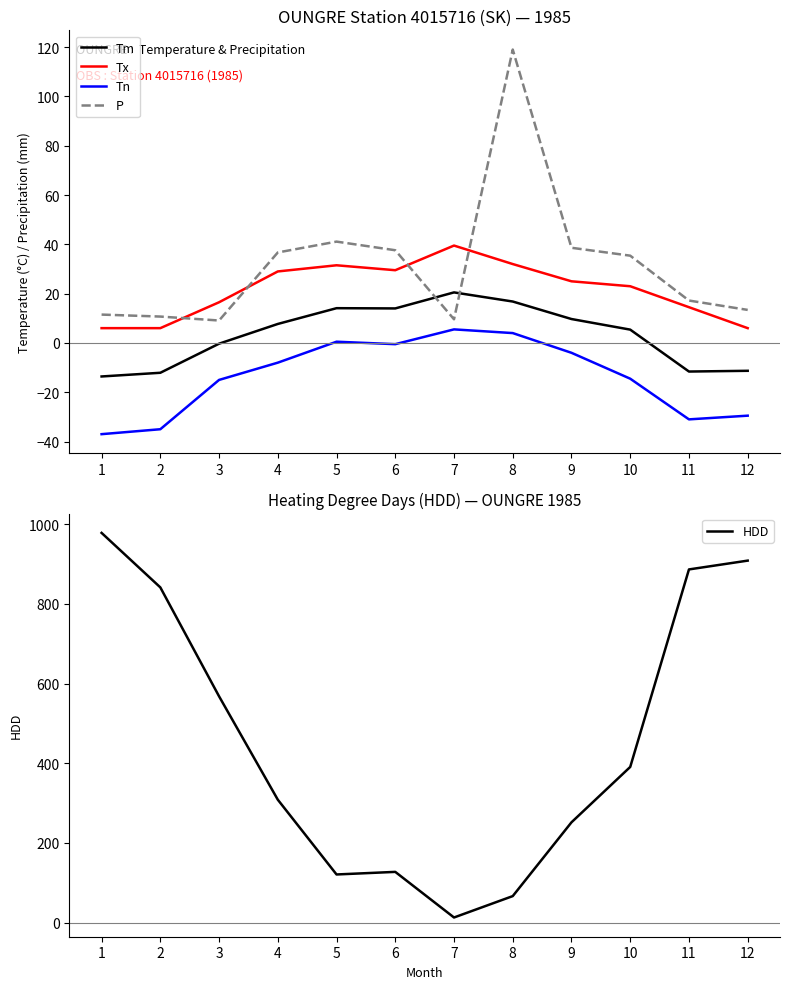

What is the minimum value shown in the chart?

-37.0